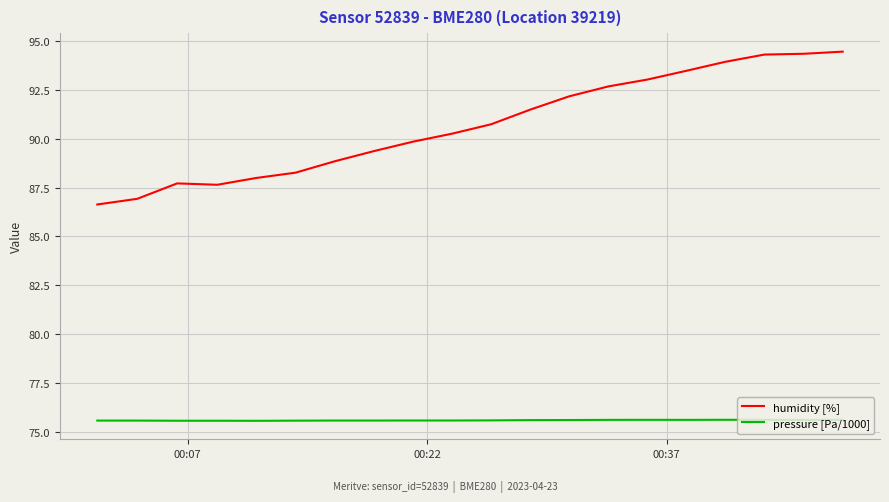

What is the maximum value shown in the chart?

94.5